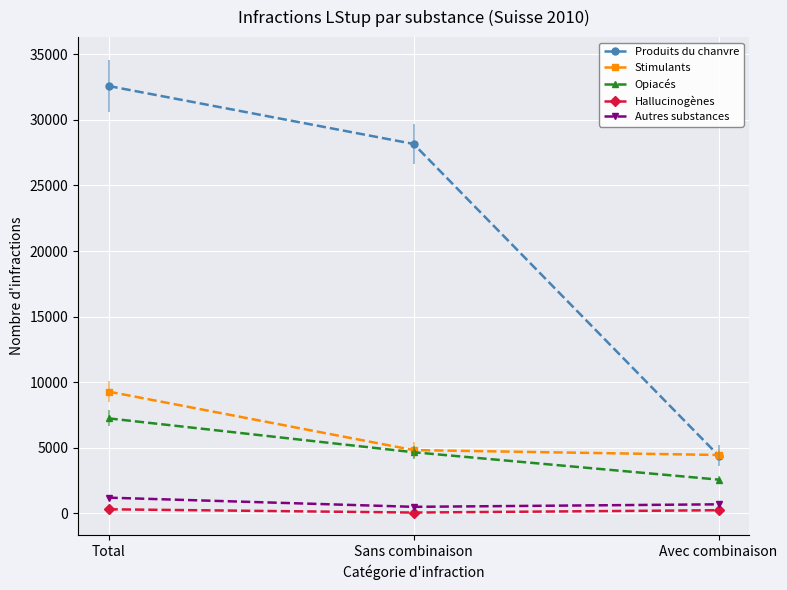

Does the chart have visible grid lines?

Yes